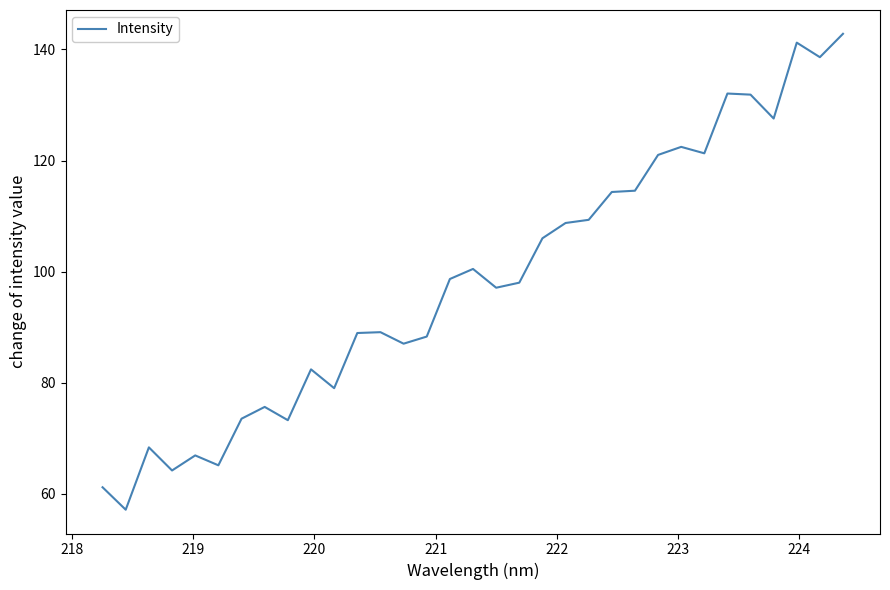

What is the minimum value shown in the chart?

57.2